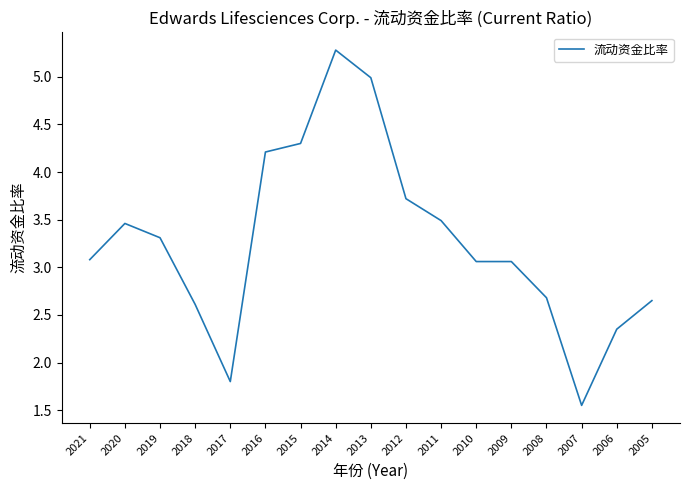

Between 2011 and 2013, which is larger?

2013